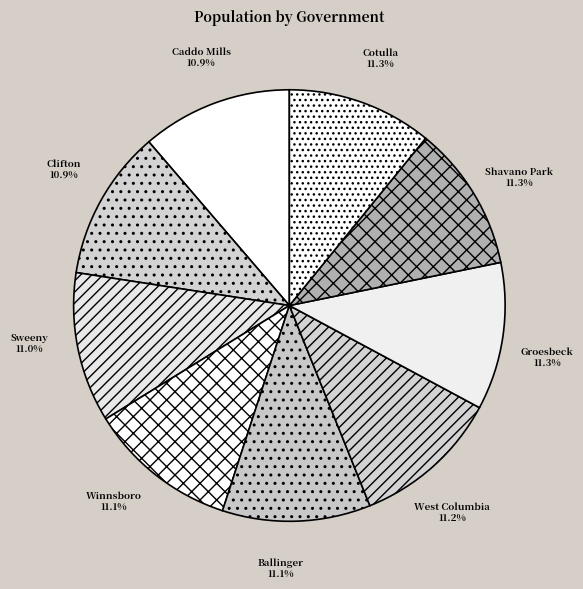

To the nearest percent, what is the average slice percentage?

11%